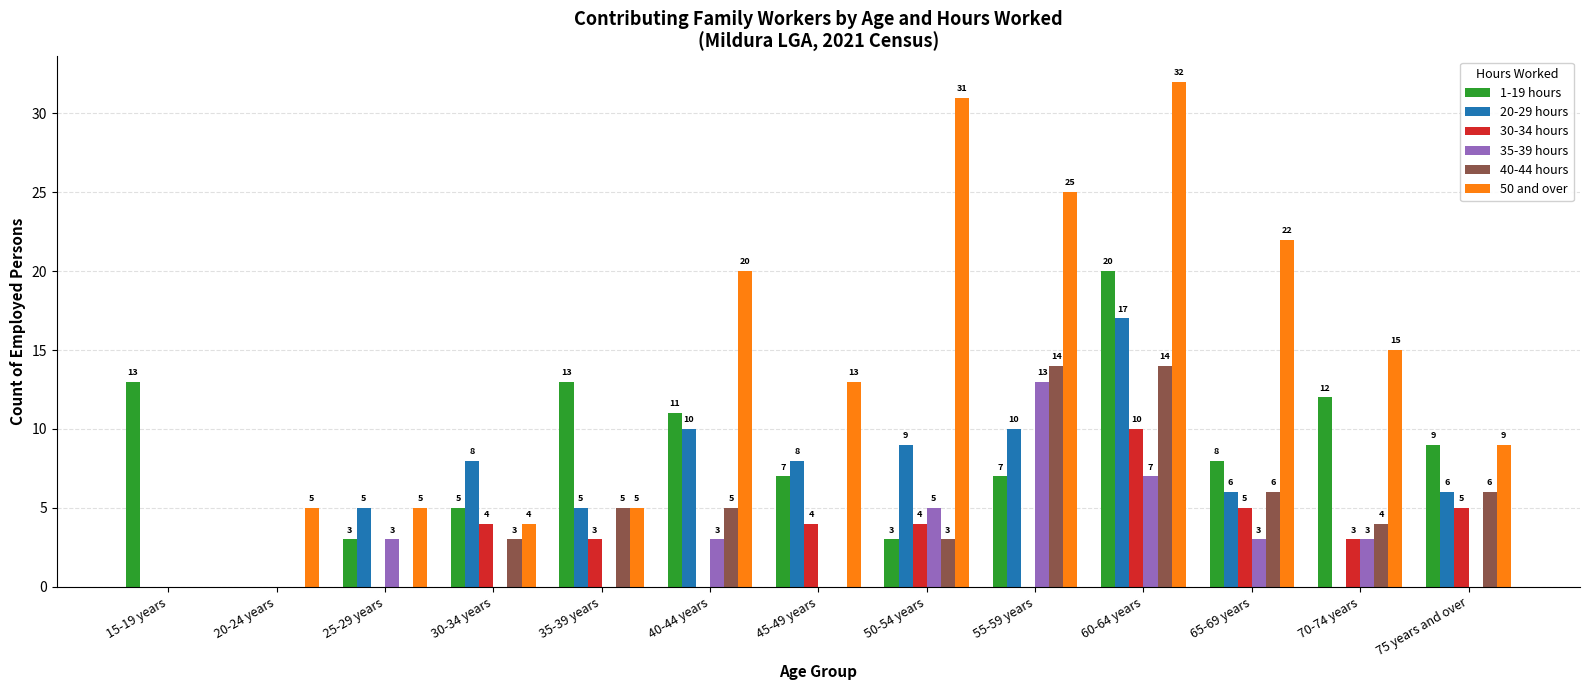

Which series has the largest total across all categories?

50 and over